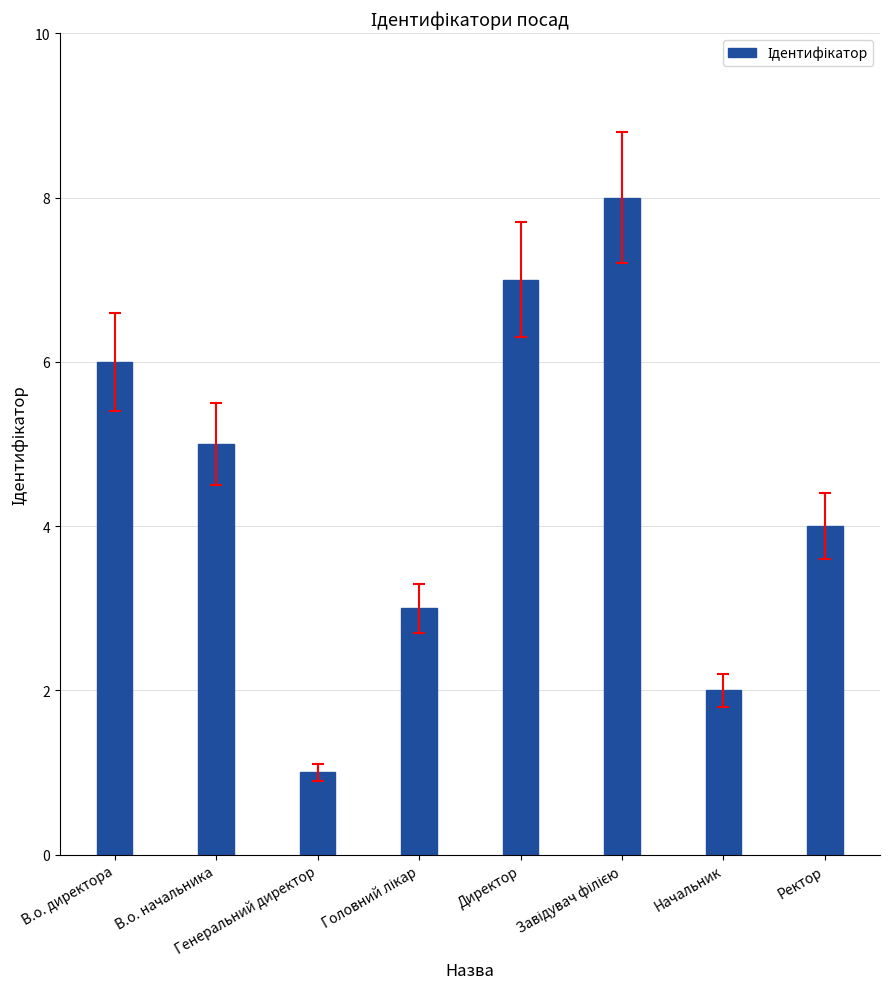

What is the label of the 8th bar from the right?

В.о. директора